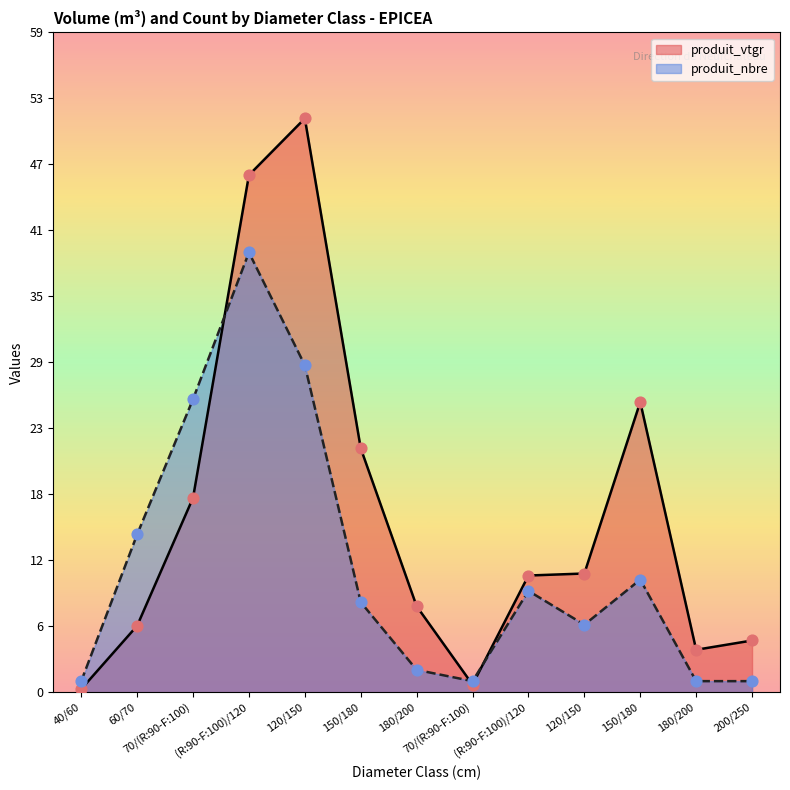

Which series contains the highest Y value?

produit_vtgr